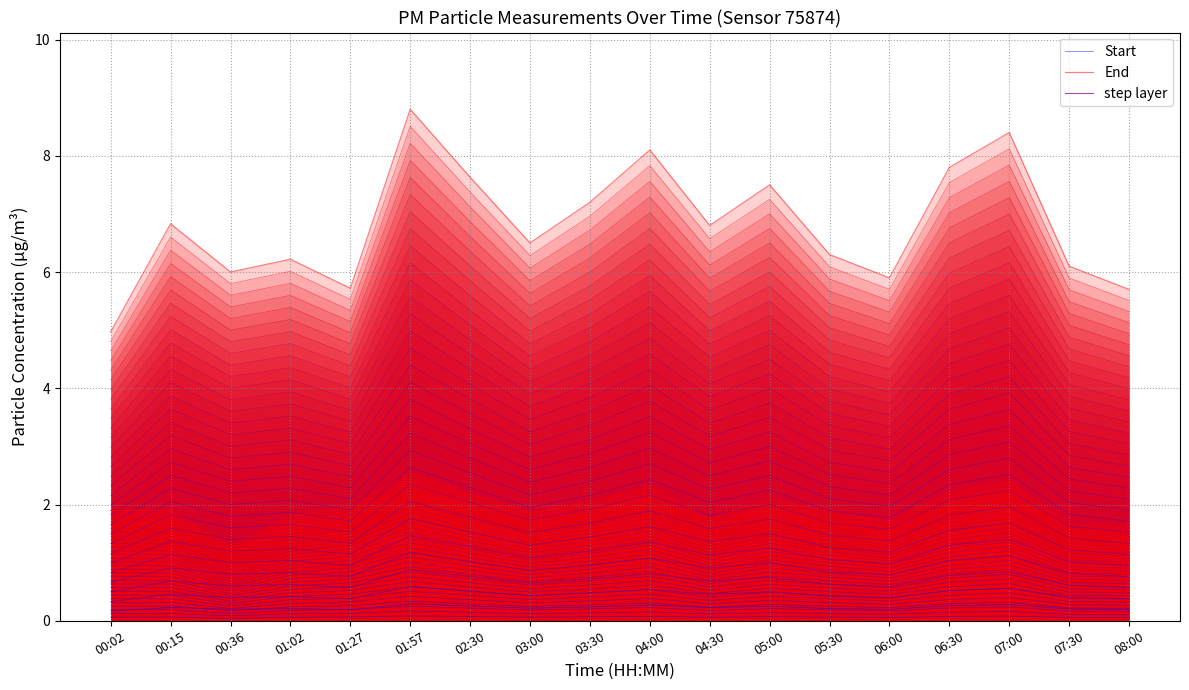

What is the highest value of the End series?

8.8